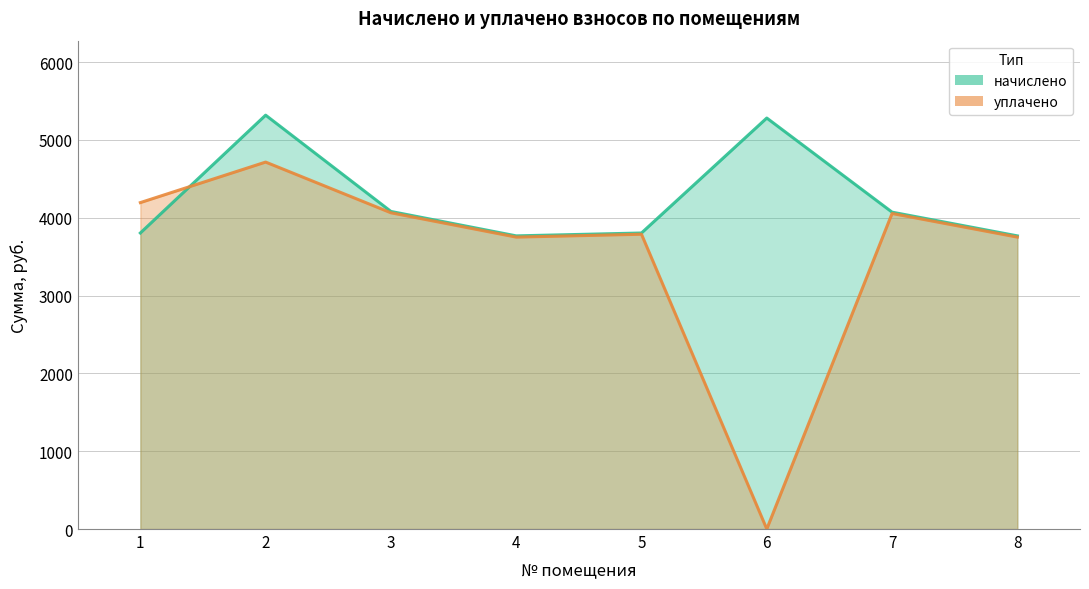

List the labels in order of уплачено value, largest first.

2, 1, 3, 7, 5, 4, 8, 6